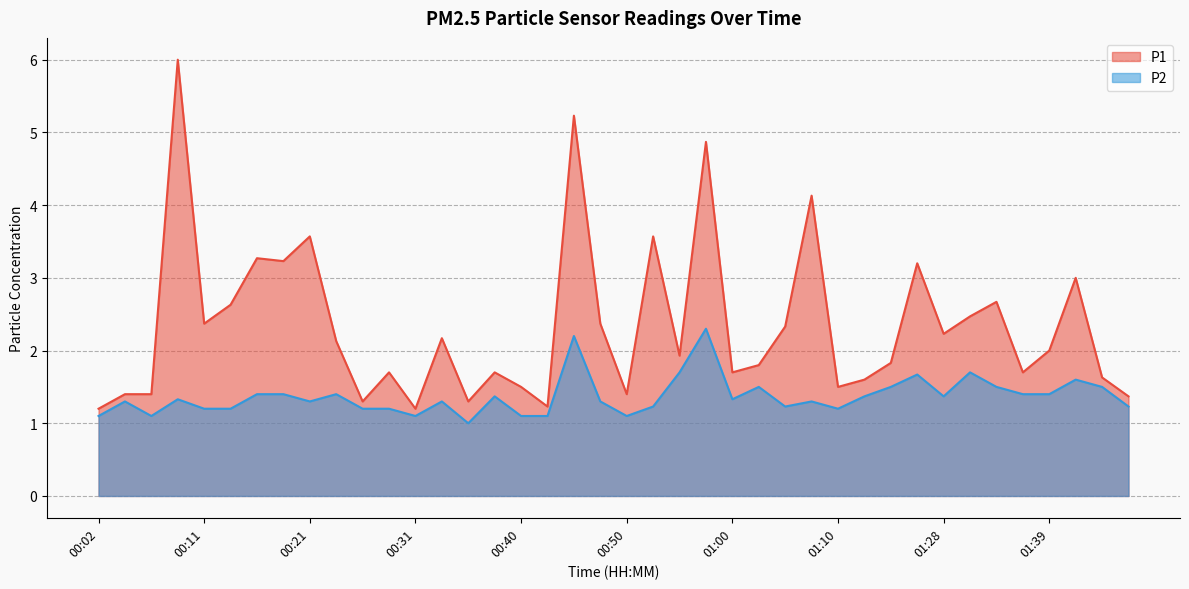

Which category has the highest value across all series?

00:09